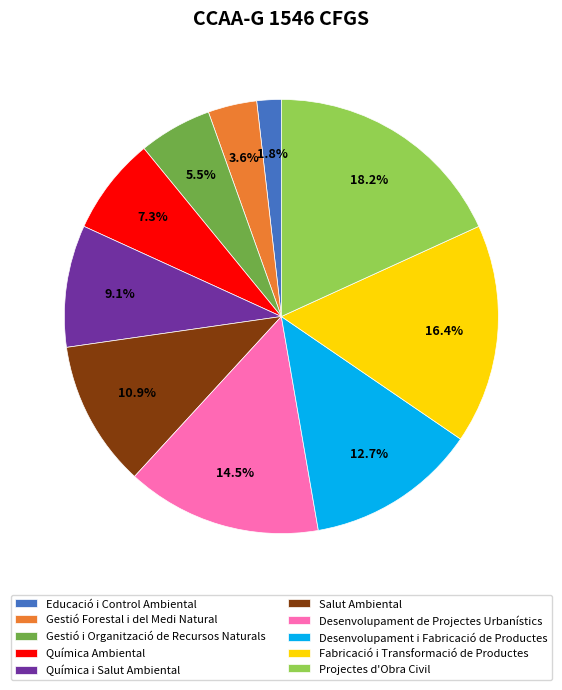

Approximately how many times larger is the value at Educació i Control Ambiental compared to Desenvolupament i Fabricació de Productes?

0.1